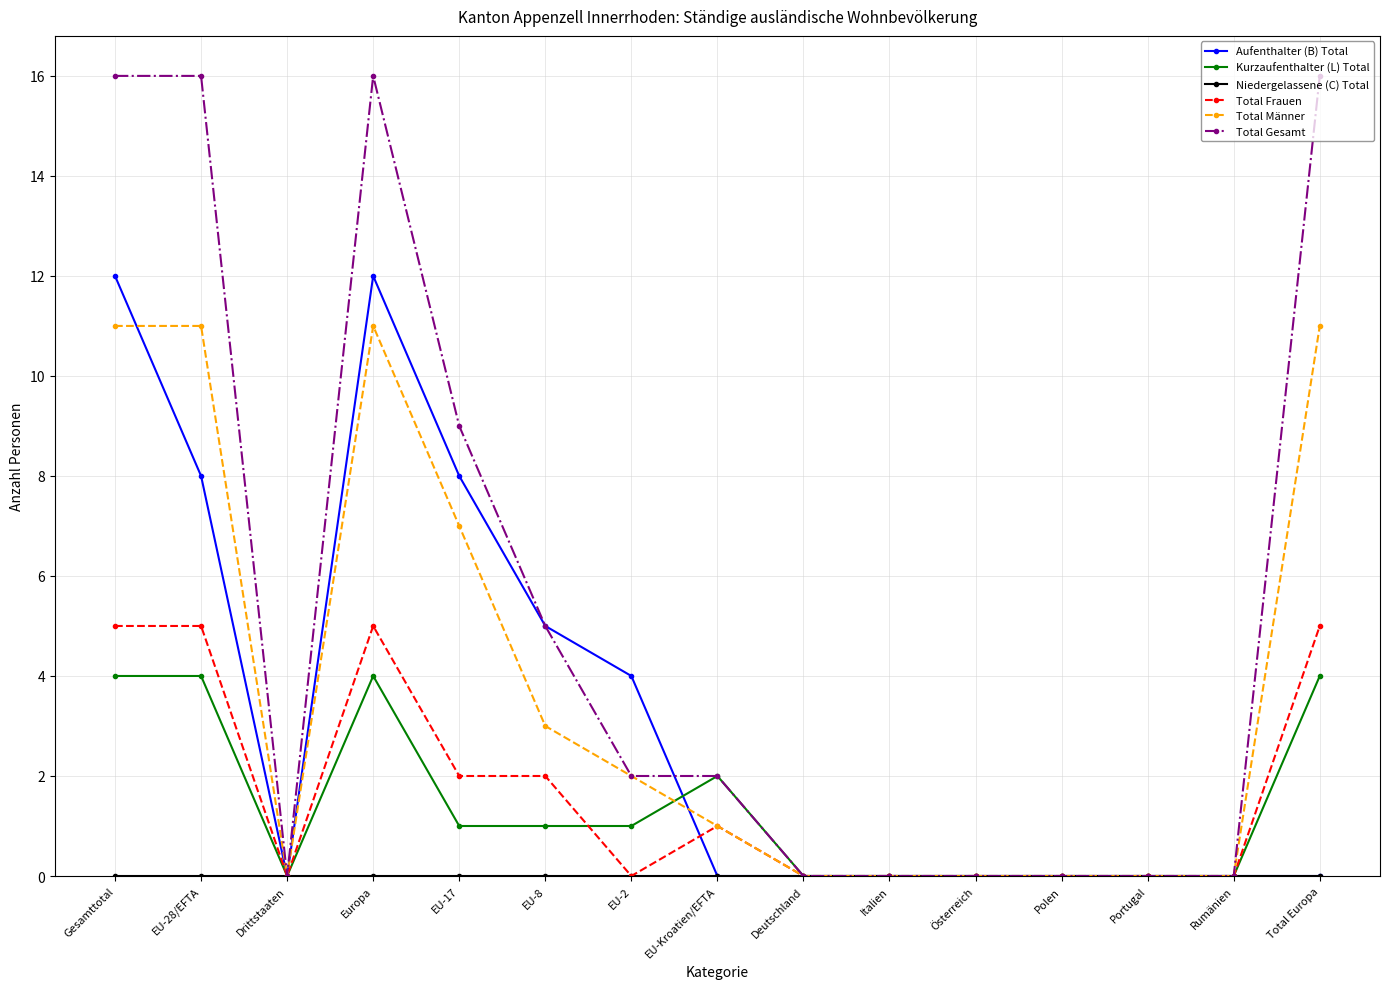

What is the label of the 10th point from the left?

Italien